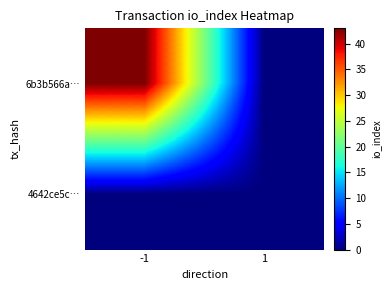

Between -1 and 1, which series saw the biggest shift?

6b3b566a…